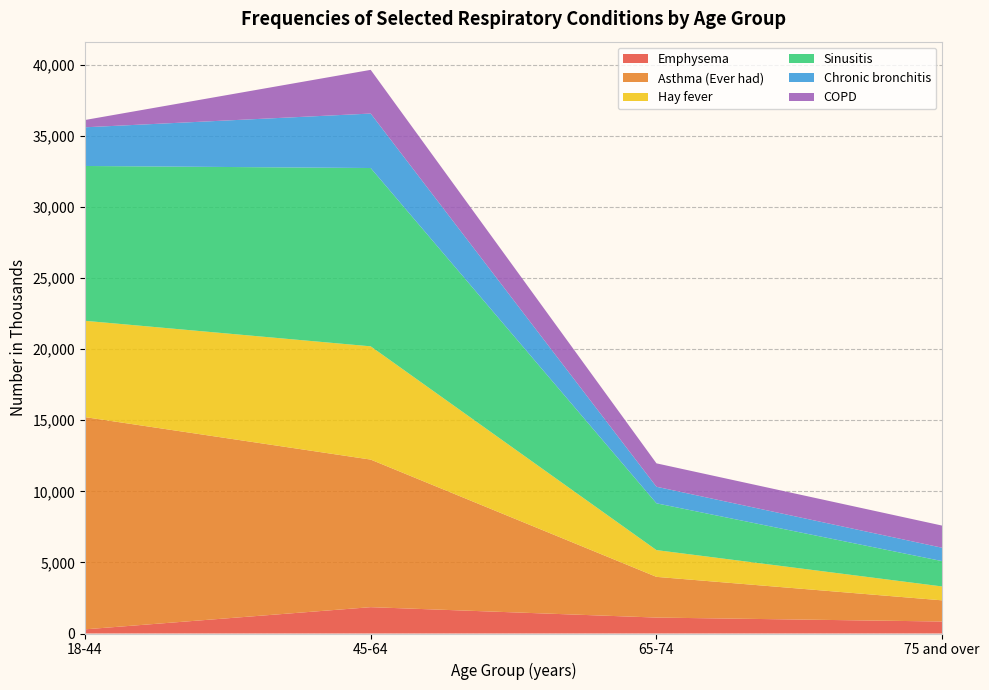

Reading left to right, transcribe all the data shown in this chart.

Emphysema: 292	1853	1121	843
Asthma (Ever had): 14929	10380	2863	1489
Hay fever: 6774	7965	1882	975
Sinusitis: 10889	12542	3291	1783
Chronic bronchitis: 2721	3831	1165	940
COPD: 512	3074	1646	1558